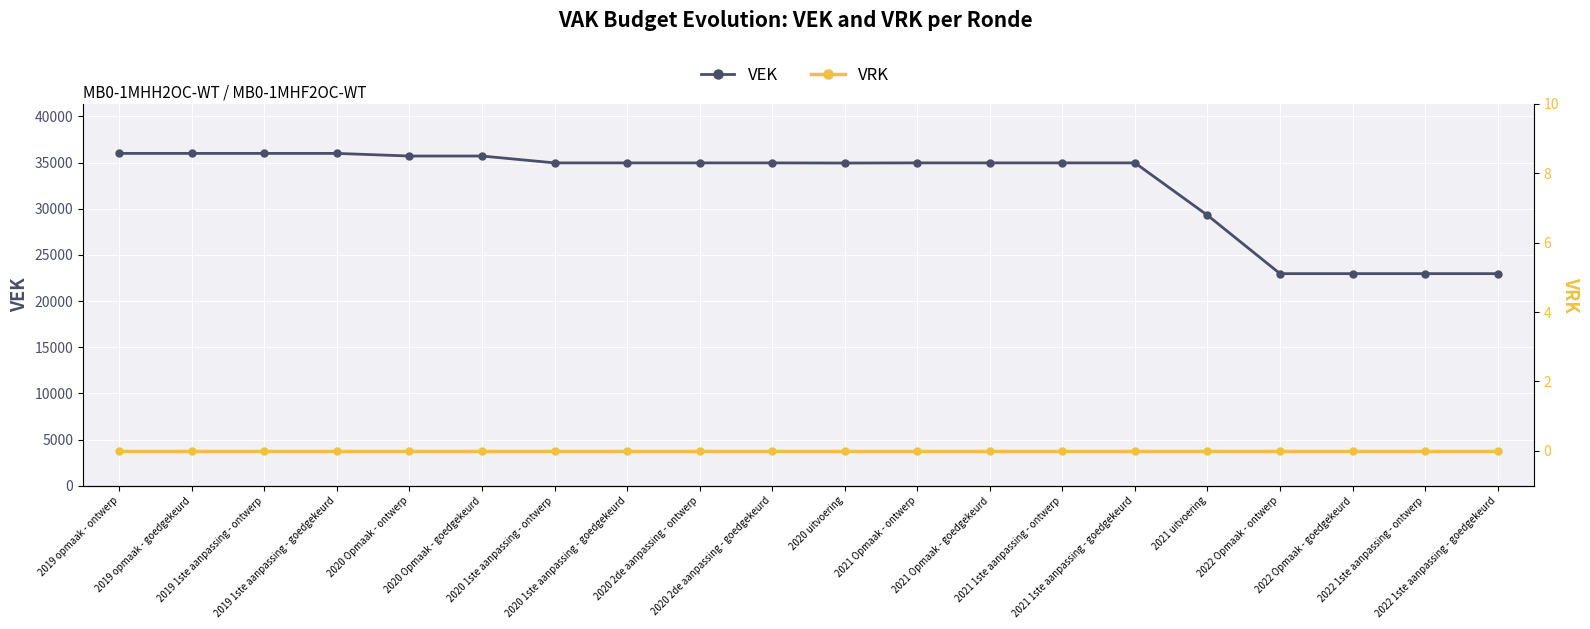

What is the difference between the maximum and second lowest values in the VEK series?

13027